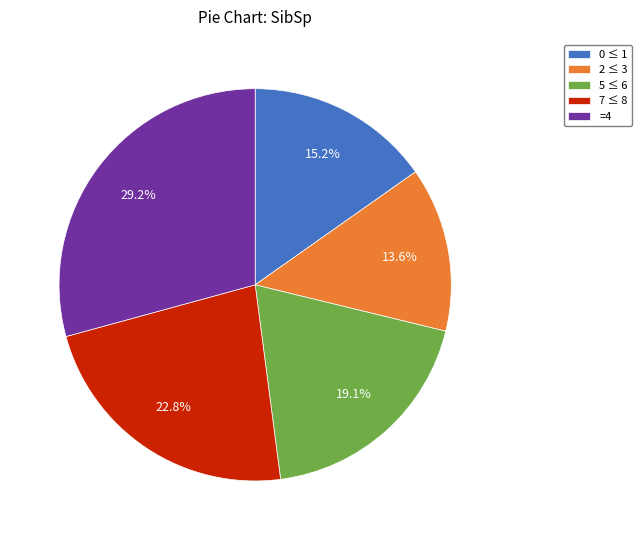

What is the ratio of the value at 2 ≤ 3 to the value at 0 ≤ 1?

0.9